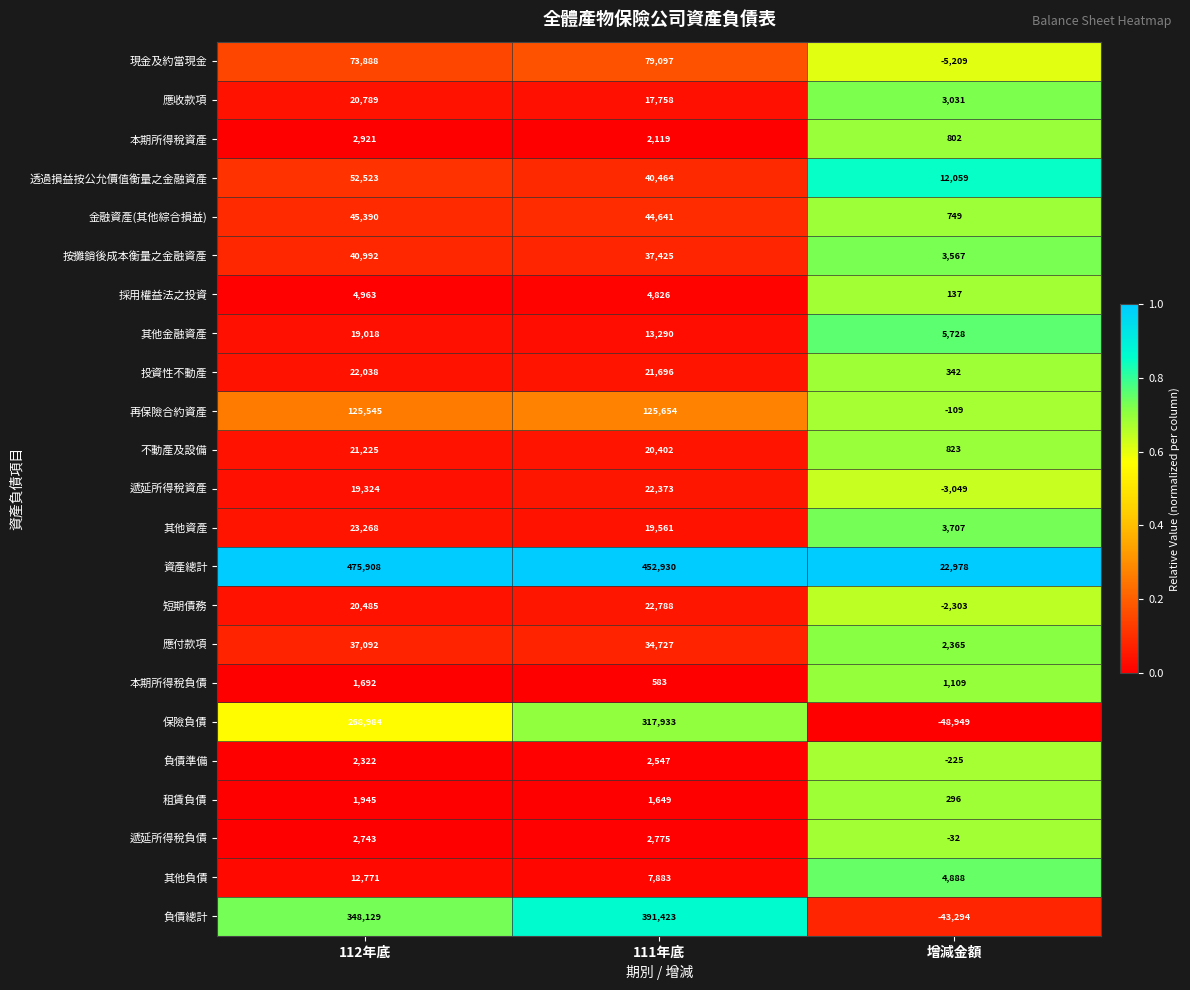

What is the difference between the 再保險合約資產 values at 112年底 and 增減金額?

125654